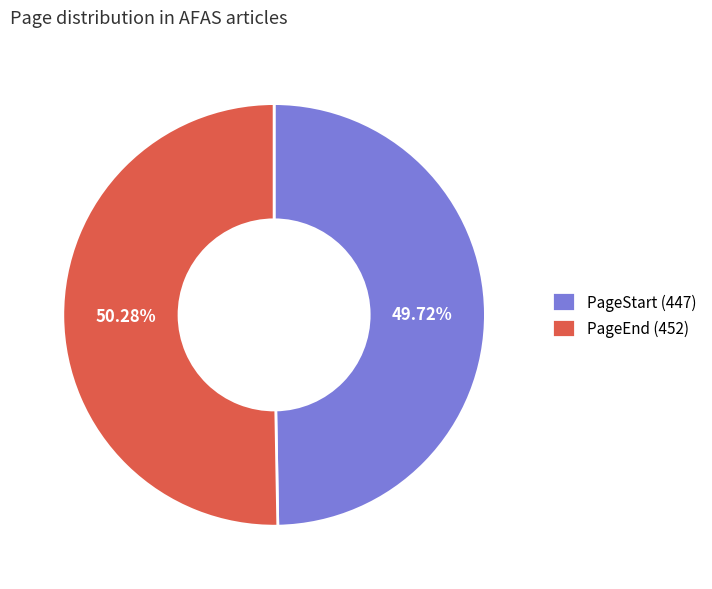

Between PageStart (447) and PageEnd (452), which is larger?

PageEnd (452)